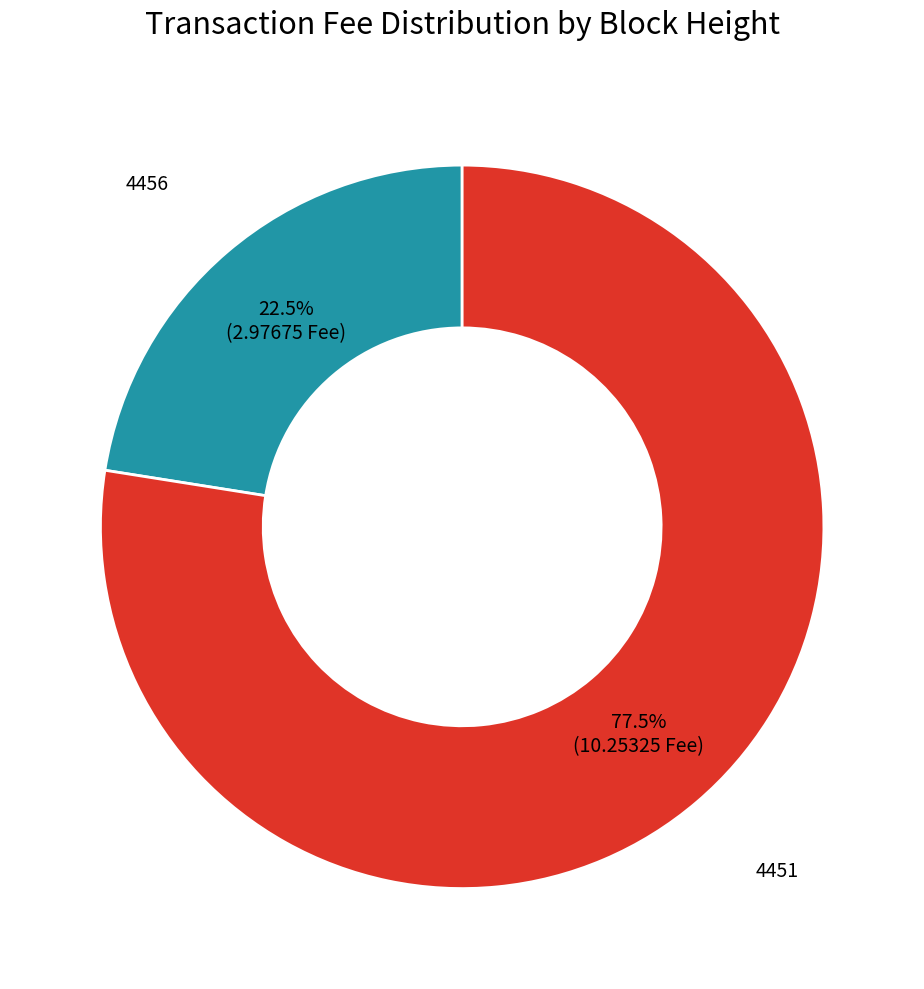

Is there a majority slice in this chart?

Yes